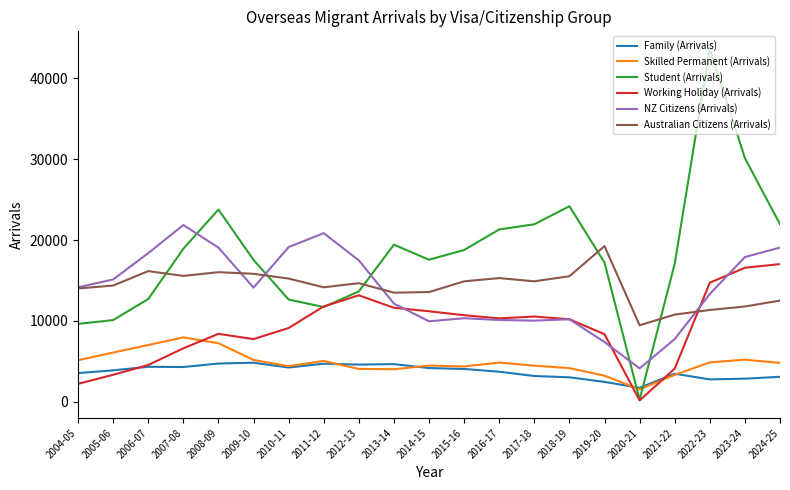

List the series in order of their peak value, highest first.

Student (Arrivals), NZ Citizens (Arrivals), Australian Citizens (Arrivals), Working Holiday (Arrivals), Skilled Permanent (Arrivals), Family (Arrivals)